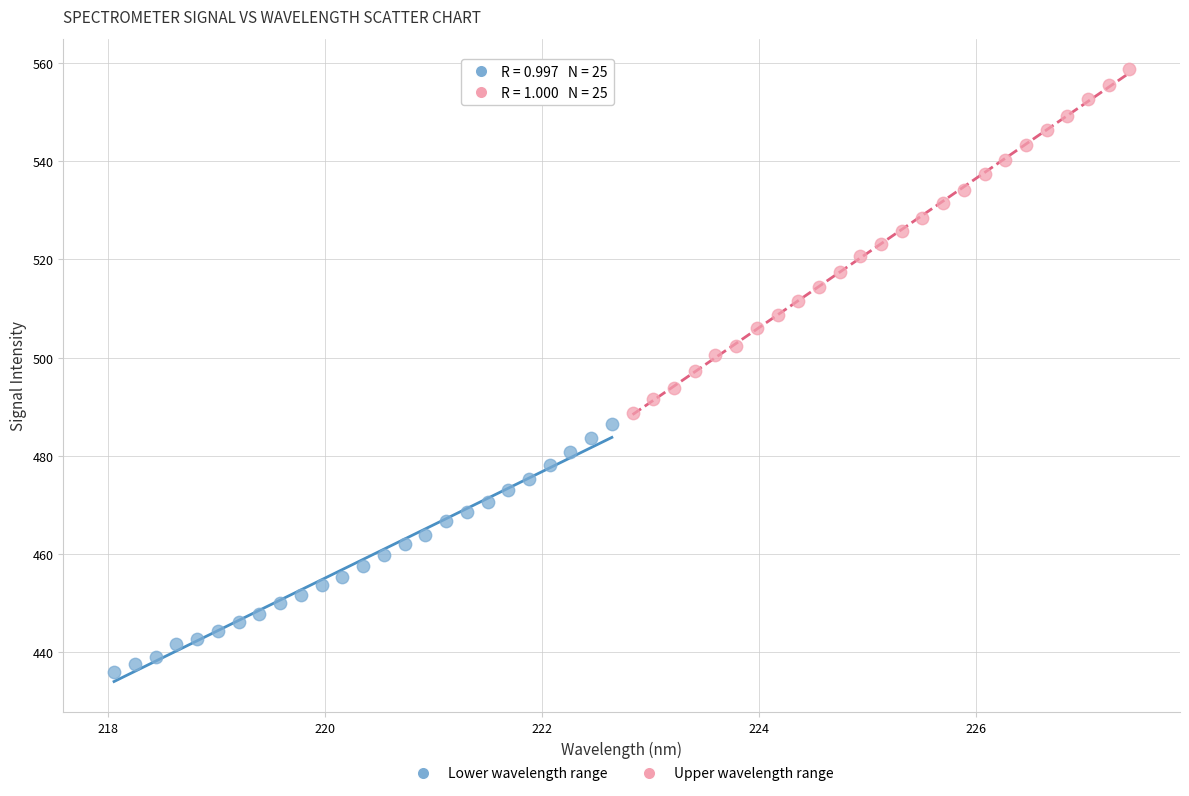

Which series has the widest spread of Y values?

Upper wavelength range